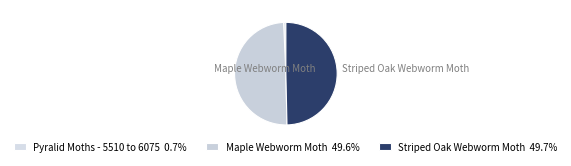

What is the smallest slice in the pie chart?

Pyralid Moths - 5510 to 6075